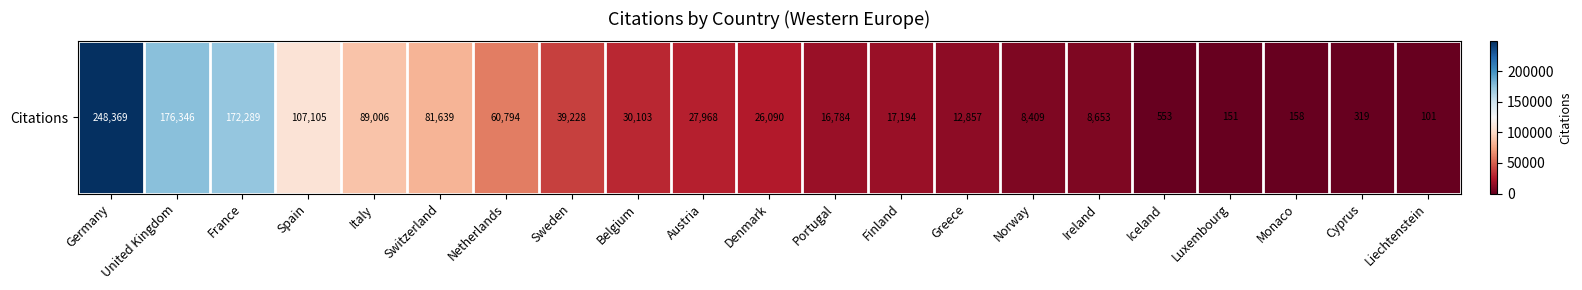

The chart shows a value of 11348 at Denmark. True or false?

False